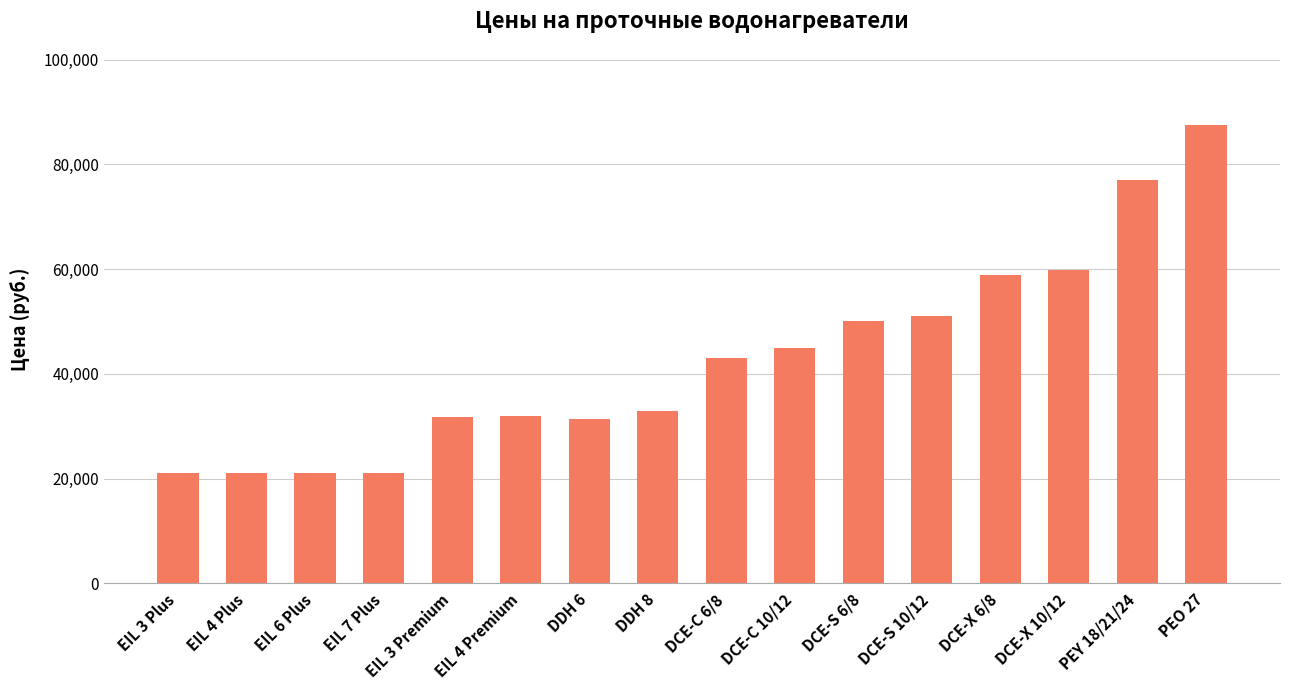

At which category does the chart reach its peak across all series?

PEO 27